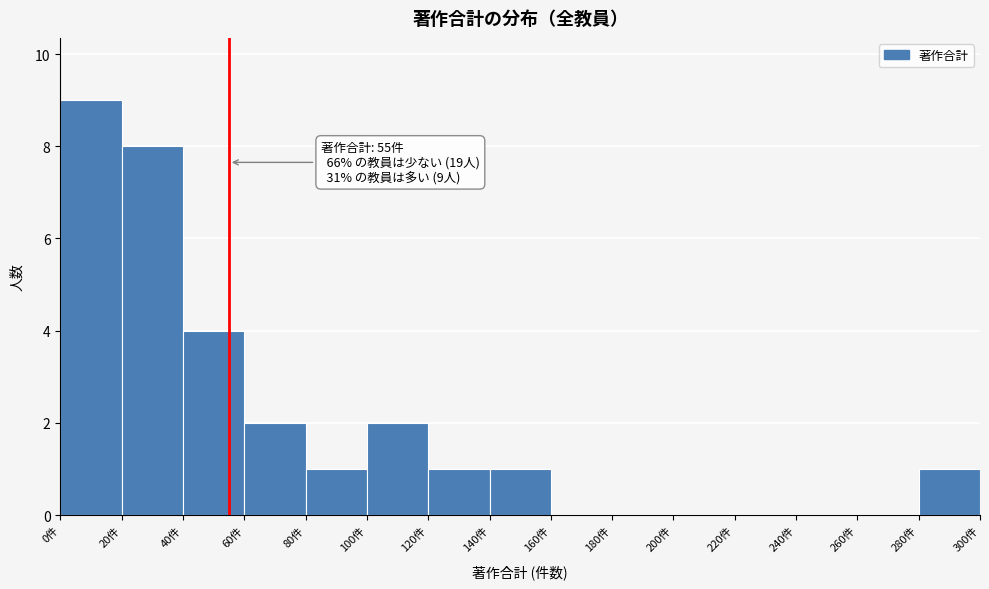

Which range on the x-axis has the tallest bar?

0 to 20